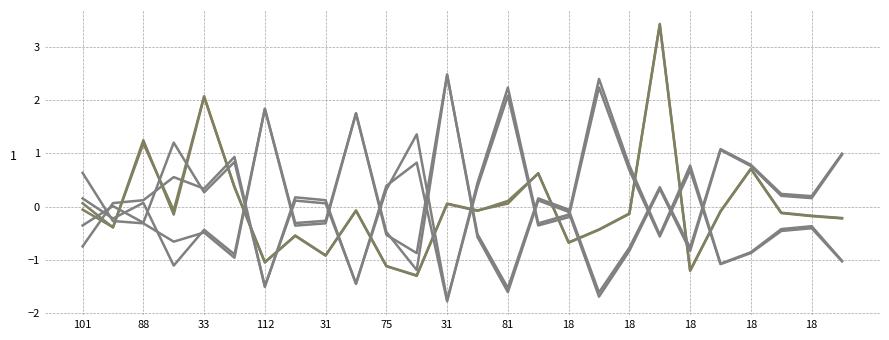

Is this an area chart (filled region under the line)?

No